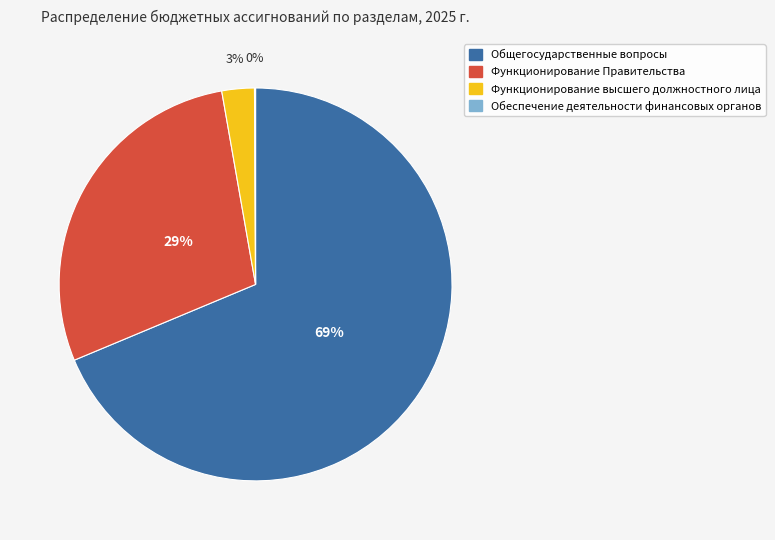

To the nearest percent, what portion does Функционирование высшего должностного лица represent?

3%